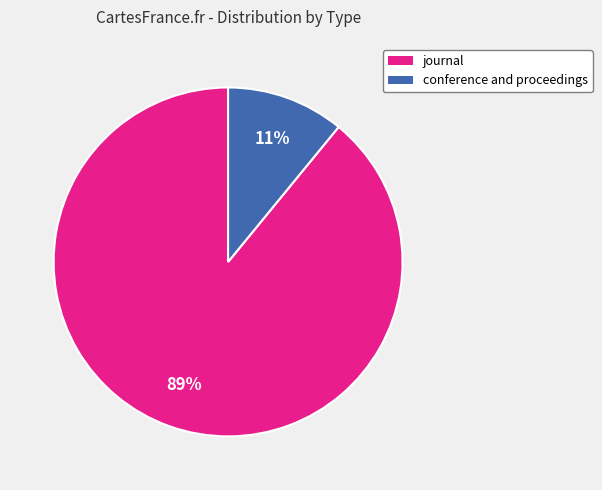

Which slice is the smallest?

conference and proceedings